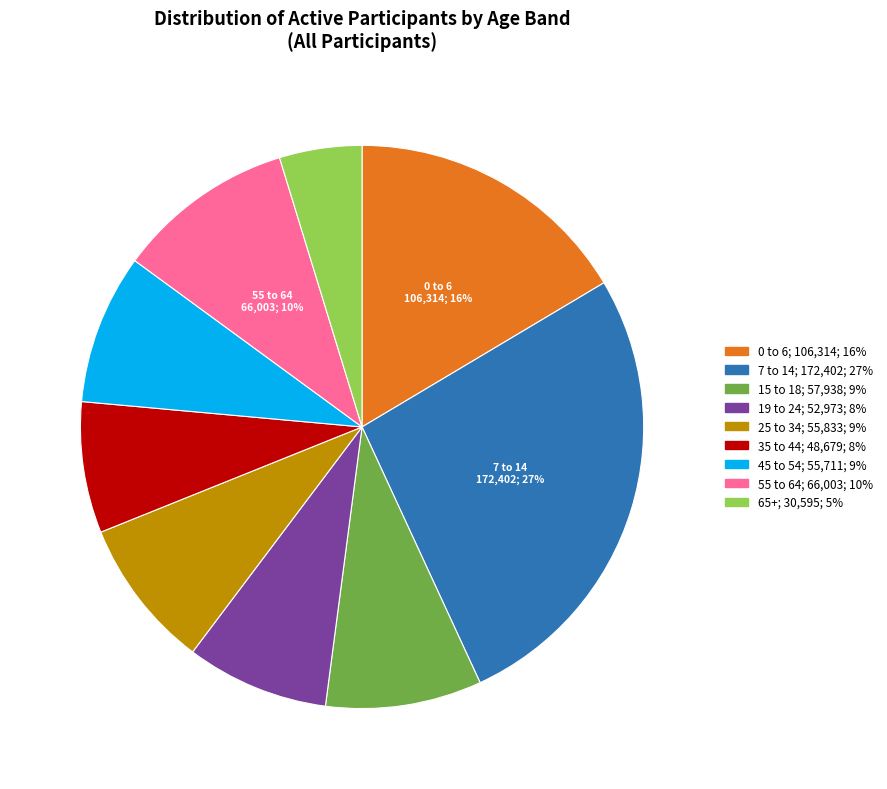

Is the sum of 45 to 54 and 7 to 14 greater than half?

No